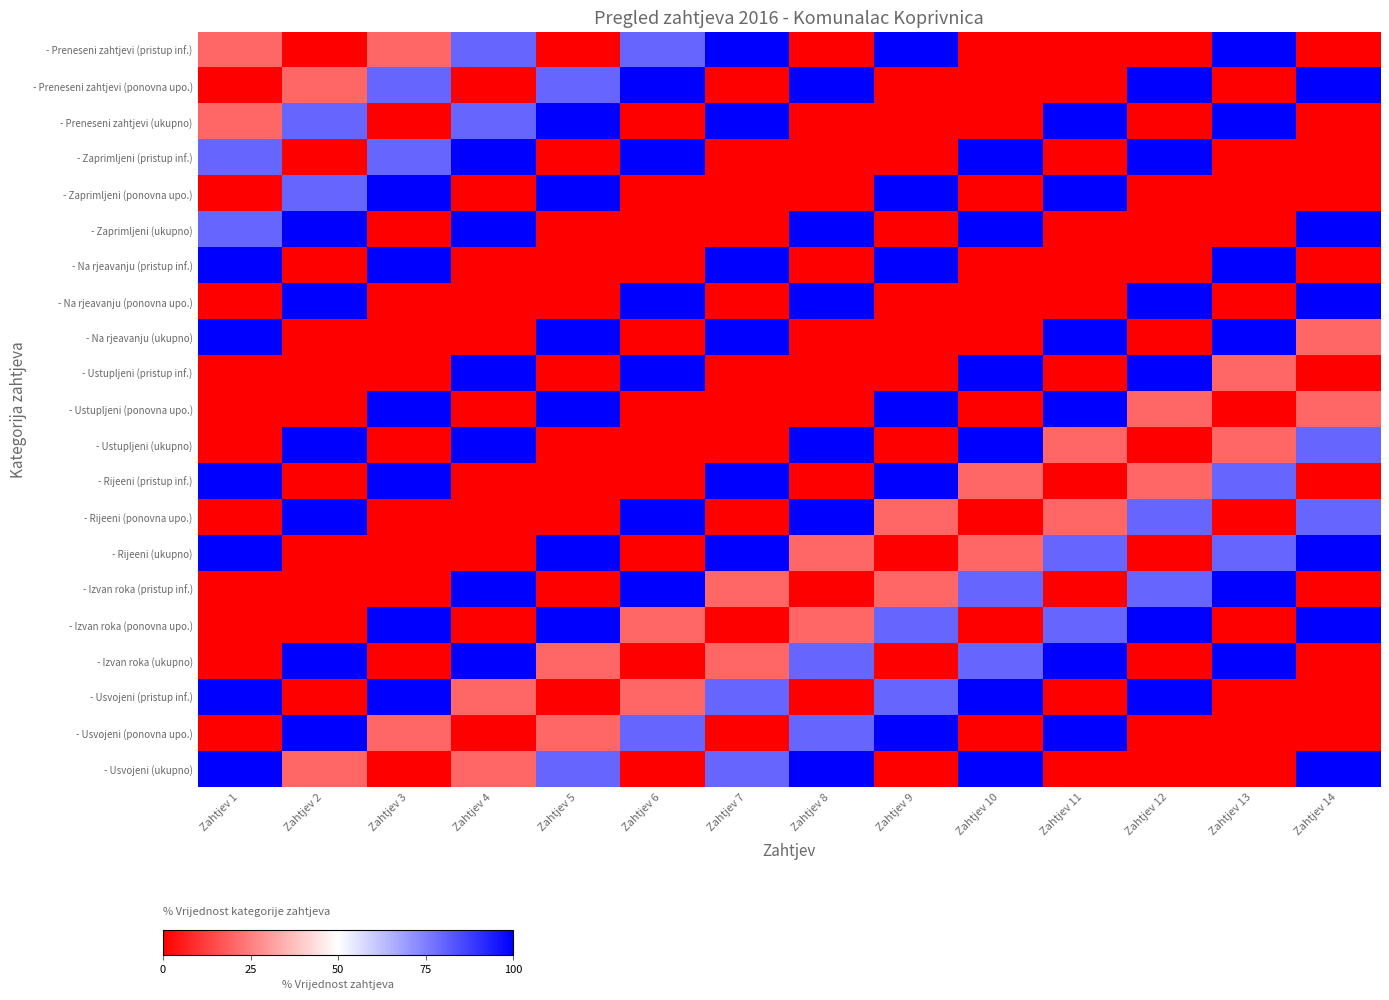

Reading left to right, list all the values displayed in this chart.

- Preneseni zahtjevi (pristup inf.): Zahtjev 1=20	Zahtjev 2=0	Zahtjev 3=20	Zahtjev 4=80	Zahtjev 5=0	Zahtjev 6=80	Zahtjev 7=100	Zahtjev 8=0	Zahtjev 9=100	Zahtjev 10=0	Zahtjev 11=0	Zahtjev 12=0	Zahtjev 13=100	Zahtjev 14=0
- Preneseni zahtjevi (ponovna upo.): Zahtjev 1=0	Zahtjev 2=20	Zahtjev 3=80	Zahtjev 4=0	Zahtjev 5=80	Zahtjev 6=100	Zahtjev 7=0	Zahtjev 8=100	Zahtjev 9=0	Zahtjev 10=0	Zahtjev 11=0	Zahtjev 12=100	Zahtjev 13=0	Zahtjev 14=100
- Preneseni zahtjevi (ukupno): Zahtjev 1=20	Zahtjev 2=80	Zahtjev 3=0	Zahtjev 4=80	Zahtjev 5=100	Zahtjev 6=0	Zahtjev 7=100	Zahtjev 8=0	Zahtjev 9=0	Zahtjev 10=0	Zahtjev 11=100	Zahtjev 12=0	Zahtjev 13=100	Zahtjev 14=0
- Zaprimljeni (pristup inf.): Zahtjev 1=80	Zahtjev 2=0	Zahtjev 3=80	Zahtjev 4=100	Zahtjev 5=0	Zahtjev 6=100	Zahtjev 7=0	Zahtjev 8=0	Zahtjev 9=0	Zahtjev 10=100	Zahtjev 11=0	Zahtjev 12=100	Zahtjev 13=0	Zahtjev 14=0
- Zaprimljeni (ponovna upo.): Zahtjev 1=0	Zahtjev 2=80	Zahtjev 3=100	Zahtjev 4=0	Zahtjev 5=100	Zahtjev 6=0	Zahtjev 7=0	Zahtjev 8=0	Zahtjev 9=100	Zahtjev 10=0	Zahtjev 11=100	Zahtjev 12=0	Zahtjev 13=0	Zahtjev 14=0
- Zaprimljeni (ukupno): Zahtjev 1=80	Zahtjev 2=100	Zahtjev 3=0	Zahtjev 4=100	Zahtjev 5=0	Zahtjev 6=0	Zahtjev 7=0	Zahtjev 8=100	Zahtjev 9=0	Zahtjev 10=100	Zahtjev 11=0	Zahtjev 12=0	Zahtjev 13=0	Zahtjev 14=100
- Na rjeavanju (pristup inf.): Zahtjev 1=100	Zahtjev 2=0	Zahtjev 3=100	Zahtjev 4=0	Zahtjev 5=0	Zahtjev 6=0	Zahtjev 7=100	Zahtjev 8=0	Zahtjev 9=100	Zahtjev 10=0	Zahtjev 11=0	Zahtjev 12=0	Zahtjev 13=100	Zahtjev 14=0
- Na rjeavanju (ponovna upo.): Zahtjev 1=0	Zahtjev 2=100	Zahtjev 3=0	Zahtjev 4=0	Zahtjev 5=0	Zahtjev 6=100	Zahtjev 7=0	Zahtjev 8=100	Zahtjev 9=0	Zahtjev 10=0	Zahtjev 11=0	Zahtjev 12=100	Zahtjev 13=0	Zahtjev 14=100
- Na rjeavanju (ukupno): Zahtjev 1=100	Zahtjev 2=0	Zahtjev 3=0	Zahtjev 4=0	Zahtjev 5=100	Zahtjev 6=0	Zahtjev 7=100	Zahtjev 8=0	Zahtjev 9=0	Zahtjev 10=0	Zahtjev 11=100	Zahtjev 12=0	Zahtjev 13=100	Zahtjev 14=20
- Ustupljeni (pristup inf.): Zahtjev 1=0	Zahtjev 2=0	Zahtjev 3=0	Zahtjev 4=100	Zahtjev 5=0	Zahtjev 6=100	Zahtjev 7=0	Zahtjev 8=0	Zahtjev 9=0	Zahtjev 10=100	Zahtjev 11=0	Zahtjev 12=100	Zahtjev 13=20	Zahtjev 14=0
- Ustupljeni (ponovna upo.): Zahtjev 1=0	Zahtjev 2=0	Zahtjev 3=100	Zahtjev 4=0	Zahtjev 5=100	Zahtjev 6=0	Zahtjev 7=0	Zahtjev 8=0	Zahtjev 9=100	Zahtjev 10=0	Zahtjev 11=100	Zahtjev 12=20	Zahtjev 13=0	Zahtjev 14=20
- Ustupljeni (ukupno): Zahtjev 1=0	Zahtjev 2=100	Zahtjev 3=0	Zahtjev 4=100	Zahtjev 5=0	Zahtjev 6=0	Zahtjev 7=0	Zahtjev 8=100	Zahtjev 9=0	Zahtjev 10=100	Zahtjev 11=20	Zahtjev 12=0	Zahtjev 13=20	Zahtjev 14=80
- Rijeeni (pristup inf.): Zahtjev 1=100	Zahtjev 2=0	Zahtjev 3=100	Zahtjev 4=0	Zahtjev 5=0	Zahtjev 6=0	Zahtjev 7=100	Zahtjev 8=0	Zahtjev 9=100	Zahtjev 10=20	Zahtjev 11=0	Zahtjev 12=20	Zahtjev 13=80	Zahtjev 14=0
- Rijeeni (ponovna upo.): Zahtjev 1=0	Zahtjev 2=100	Zahtjev 3=0	Zahtjev 4=0	Zahtjev 5=0	Zahtjev 6=100	Zahtjev 7=0	Zahtjev 8=100	Zahtjev 9=20	Zahtjev 10=0	Zahtjev 11=20	Zahtjev 12=80	Zahtjev 13=0	Zahtjev 14=80
- Rijeeni (ukupno): Zahtjev 1=100	Zahtjev 2=0	Zahtjev 3=0	Zahtjev 4=0	Zahtjev 5=100	Zahtjev 6=0	Zahtjev 7=100	Zahtjev 8=20	Zahtjev 9=0	Zahtjev 10=20	Zahtjev 11=80	Zahtjev 12=0	Zahtjev 13=80	Zahtjev 14=100
- Izvan roka (pristup inf.): Zahtjev 1=0	Zahtjev 2=0	Zahtjev 3=0	Zahtjev 4=100	Zahtjev 5=0	Zahtjev 6=100	Zahtjev 7=20	Zahtjev 8=0	Zahtjev 9=20	Zahtjev 10=80	Zahtjev 11=0	Zahtjev 12=80	Zahtjev 13=100	Zahtjev 14=0
- Izvan roka (ponovna upo.): Zahtjev 1=0	Zahtjev 2=0	Zahtjev 3=100	Zahtjev 4=0	Zahtjev 5=100	Zahtjev 6=20	Zahtjev 7=0	Zahtjev 8=20	Zahtjev 9=80	Zahtjev 10=0	Zahtjev 11=80	Zahtjev 12=100	Zahtjev 13=0	Zahtjev 14=100
- Izvan roka (ukupno): Zahtjev 1=0	Zahtjev 2=100	Zahtjev 3=0	Zahtjev 4=100	Zahtjev 5=20	Zahtjev 6=0	Zahtjev 7=20	Zahtjev 8=80	Zahtjev 9=0	Zahtjev 10=80	Zahtjev 11=100	Zahtjev 12=0	Zahtjev 13=100	Zahtjev 14=0
- Usvojeni (pristup inf.): Zahtjev 1=100	Zahtjev 2=0	Zahtjev 3=100	Zahtjev 4=20	Zahtjev 5=0	Zahtjev 6=20	Zahtjev 7=80	Zahtjev 8=0	Zahtjev 9=80	Zahtjev 10=100	Zahtjev 11=0	Zahtjev 12=100	Zahtjev 13=0	Zahtjev 14=0
- Usvojeni (ponovna upo.): Zahtjev 1=0	Zahtjev 2=100	Zahtjev 3=20	Zahtjev 4=0	Zahtjev 5=20	Zahtjev 6=80	Zahtjev 7=0	Zahtjev 8=80	Zahtjev 9=100	Zahtjev 10=0	Zahtjev 11=100	Zahtjev 12=0	Zahtjev 13=0	Zahtjev 14=0
- Usvojeni (ukupno): Zahtjev 1=100	Zahtjev 2=20	Zahtjev 3=0	Zahtjev 4=20	Zahtjev 5=80	Zahtjev 6=0	Zahtjev 7=80	Zahtjev 8=100	Zahtjev 9=0	Zahtjev 10=100	Zahtjev 11=0	Zahtjev 12=0	Zahtjev 13=0	Zahtjev 14=100